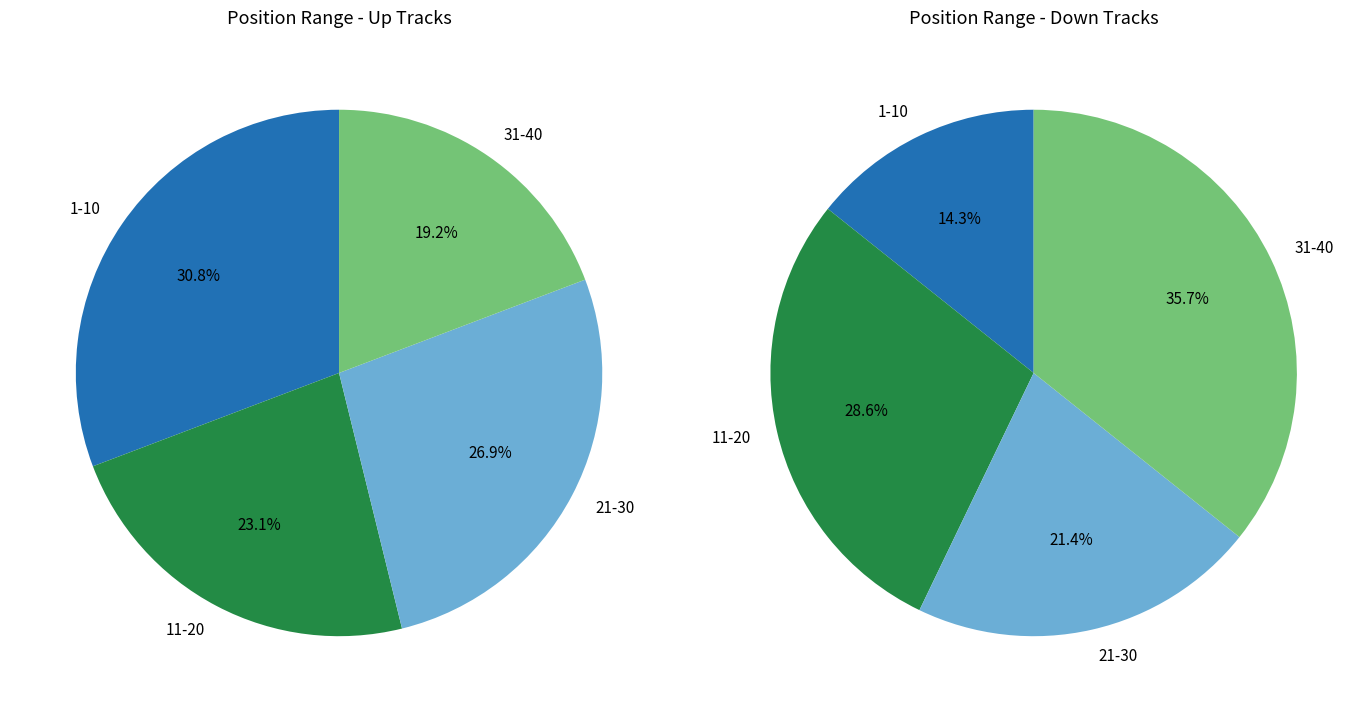

What is the smallest slice in the pie chart?

down